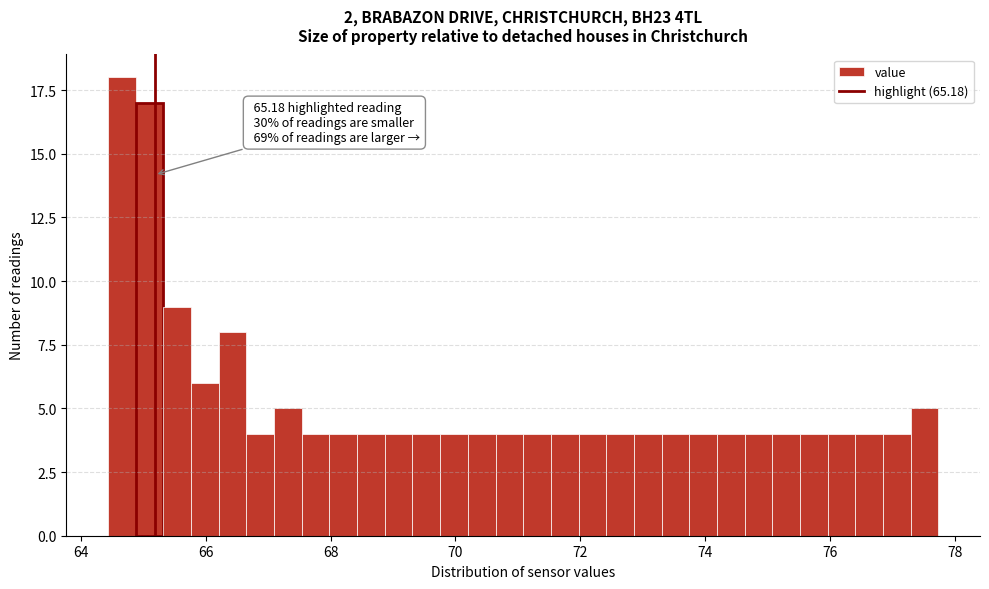

Around what value on the x-axis is the tallest bar? Give the approximate position of its centre, as read against the axis.

64.6